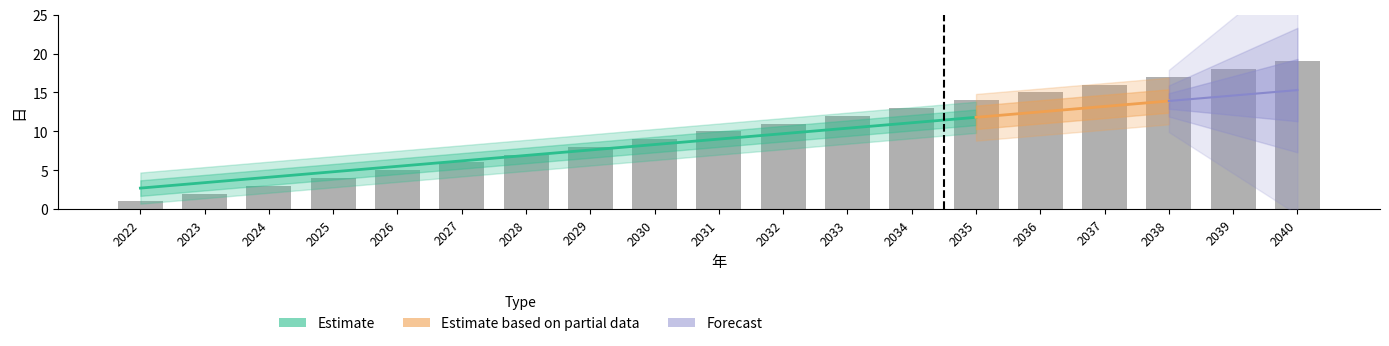

Reading left to right, transcribe all the data shown in this chart.

2022=1	2023=2	2024=3	2025=4	2026=5	2027=6	2028=7	2029=8	2030=9	2031=10	2032=11	2033=12	2034=13	2035=14	2036=15	2037=16	2038=17	2039=18	2040=19